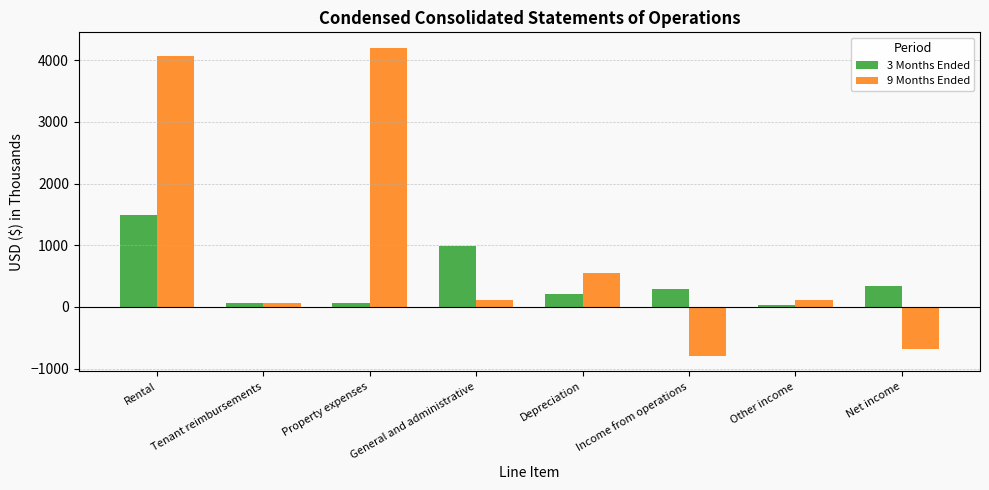

What is the difference between the maximum and minimum values in the 9 Months Ended series?

5000